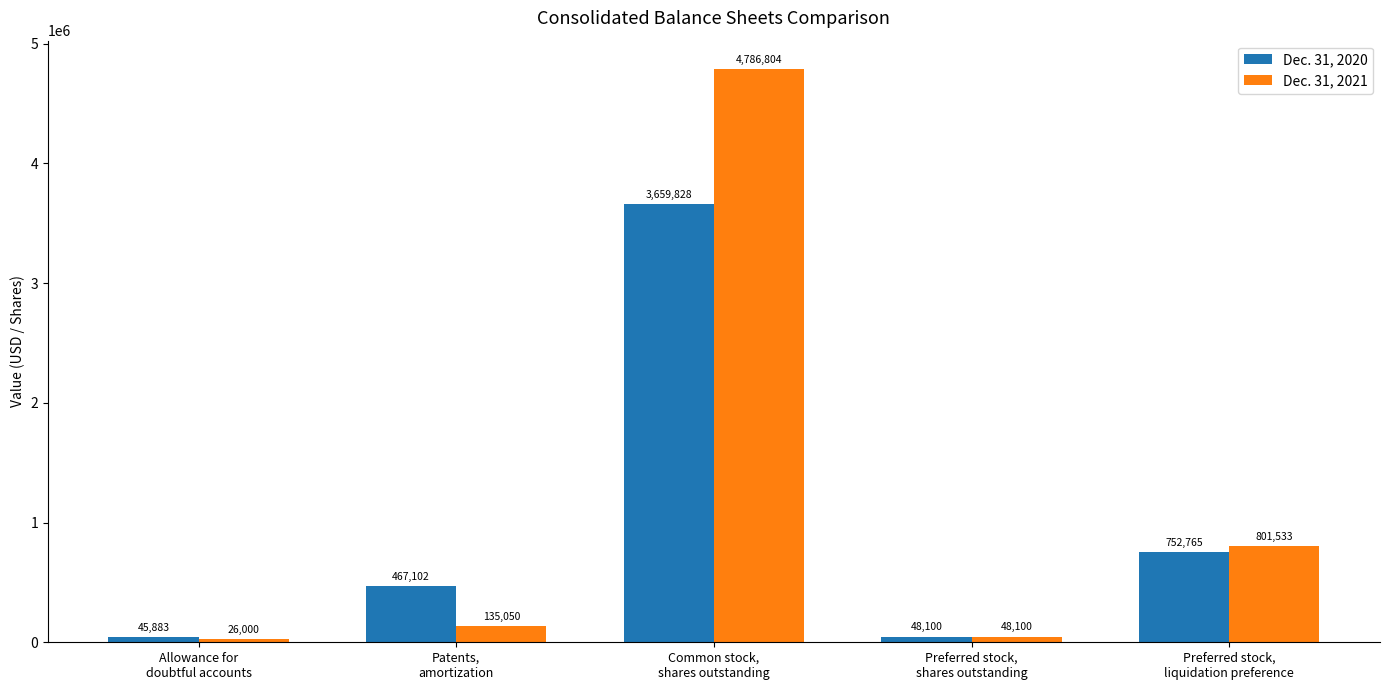

The Dec. 31, 2020 series shows 146058 at Patents,
amortization. True or false?

False